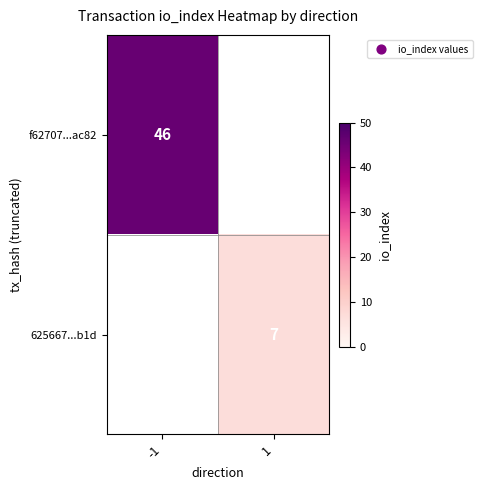

The value of f62707...ac82 at -1 is 29. True or false?

False